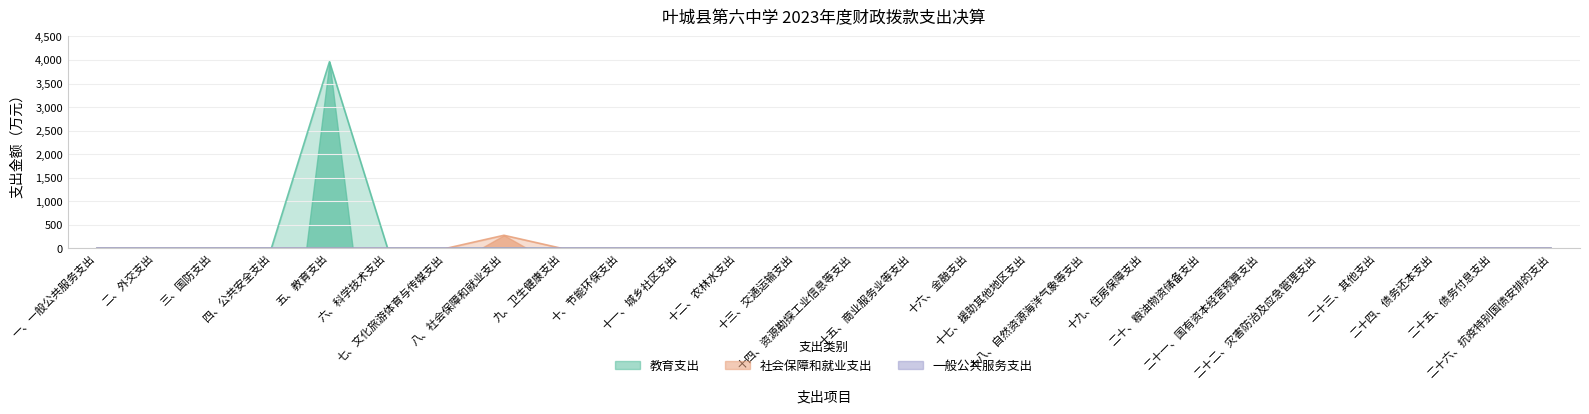

How many interior local peaks does the 社会保障和就业支出 series have?

1